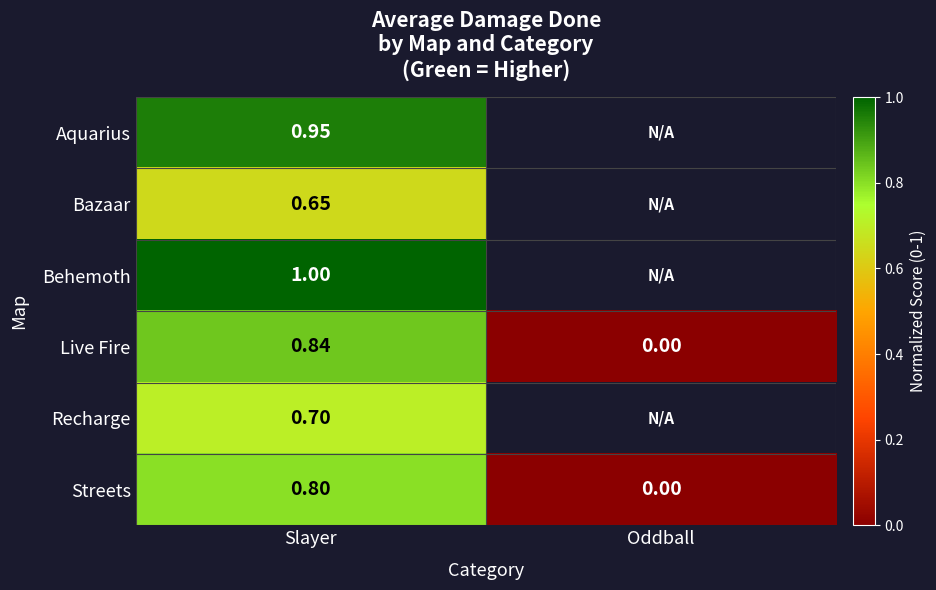

Where is Streets nearest to the value 0?

Oddball